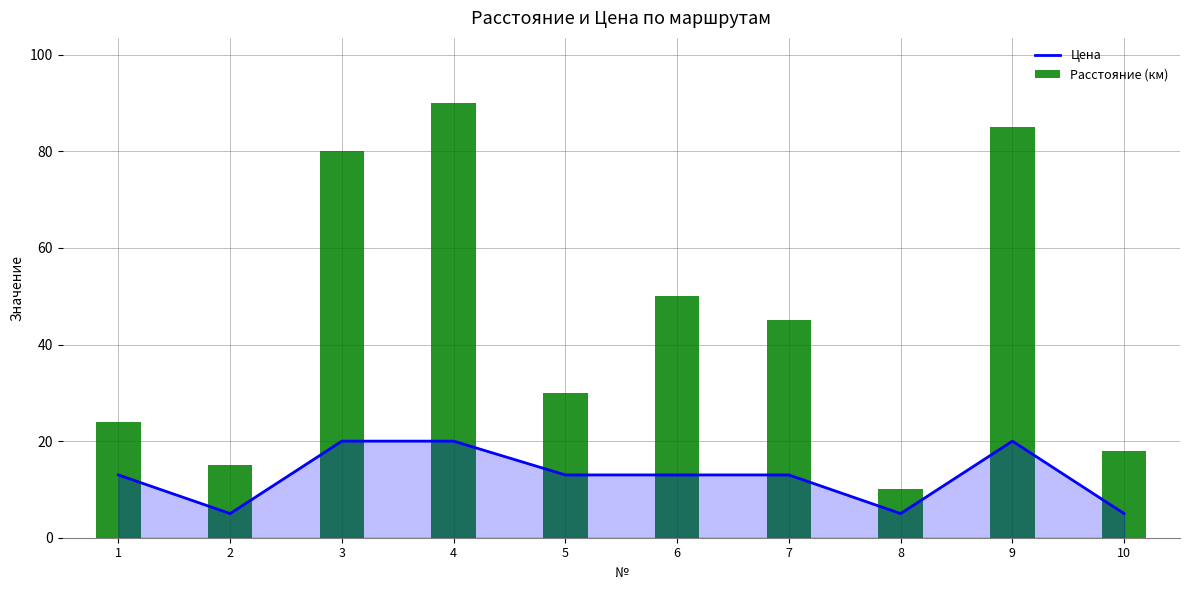

What is the value of the Расстояние (км) bar at the 7th from the left?

45